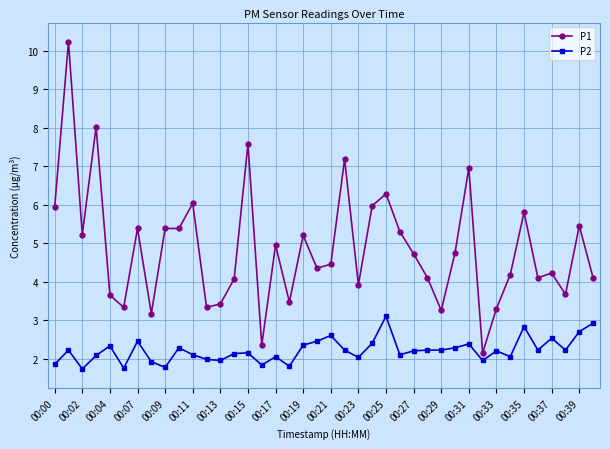

What is the smallest value displayed?

1.7